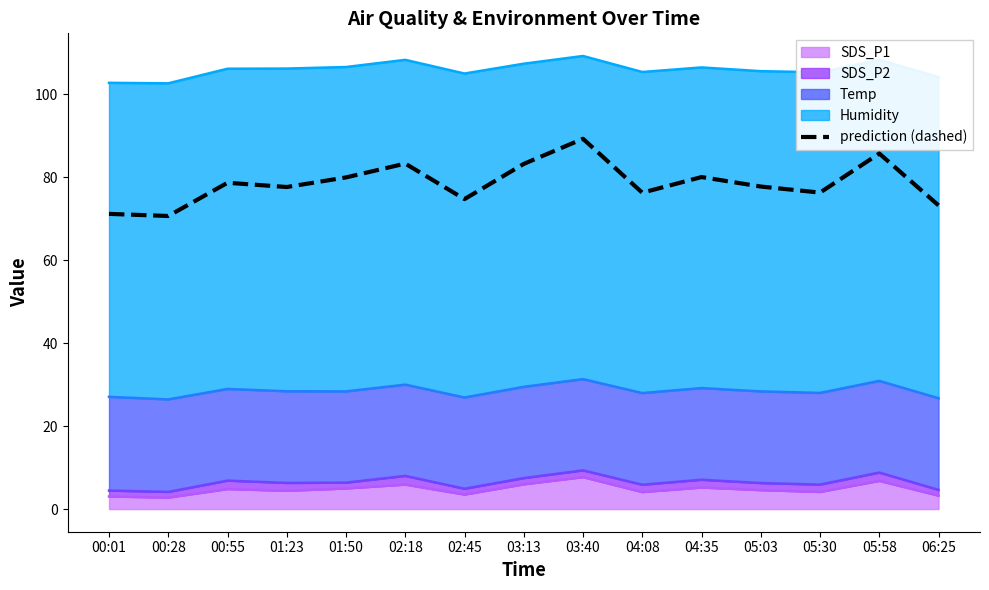

Is it true that the value at 05:03 is 52.1?

False